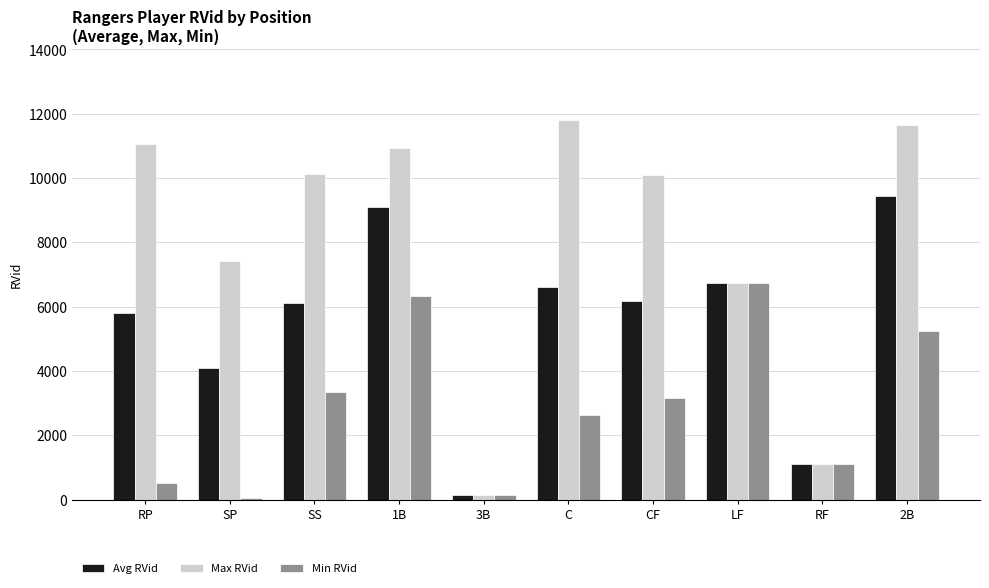

Rank the series by their maximum value, from highest to lowest.

Max RVid, Avg RVid, Min RVid